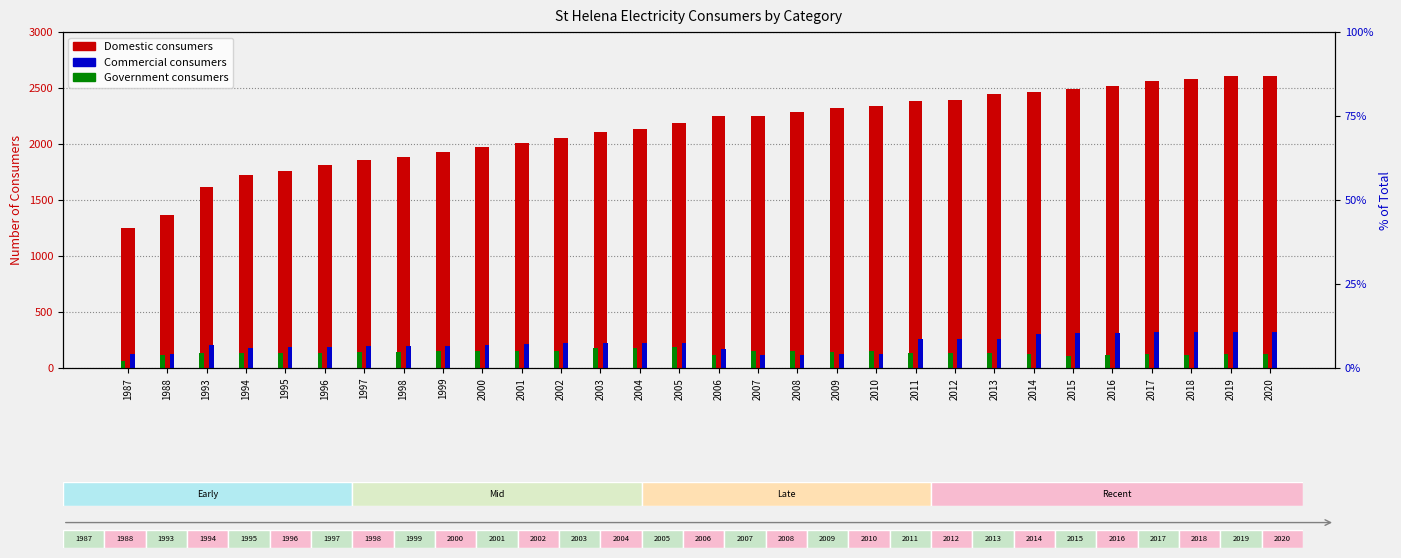

What is the difference between the second highest and second lowest values in the Domestic consumers series?

1244